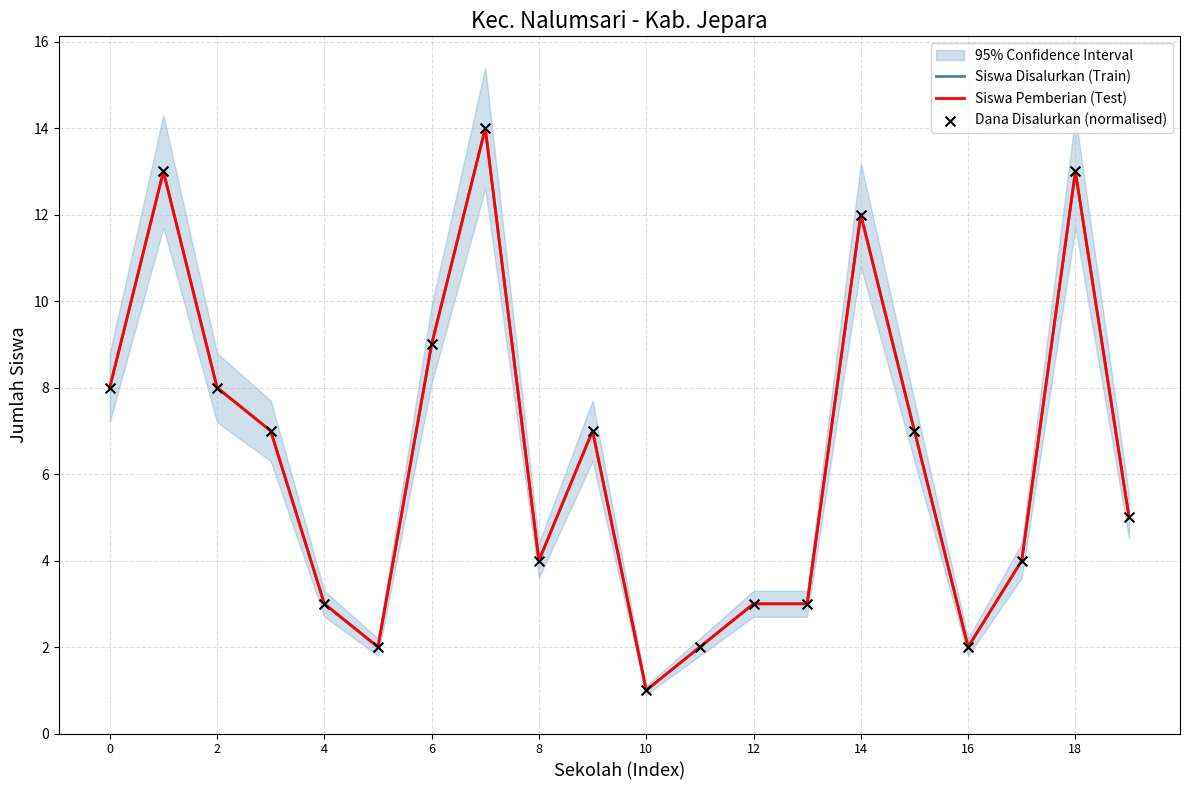

Which series has the largest Y range (max minus min)?

Siswa Disalurkan (Train)